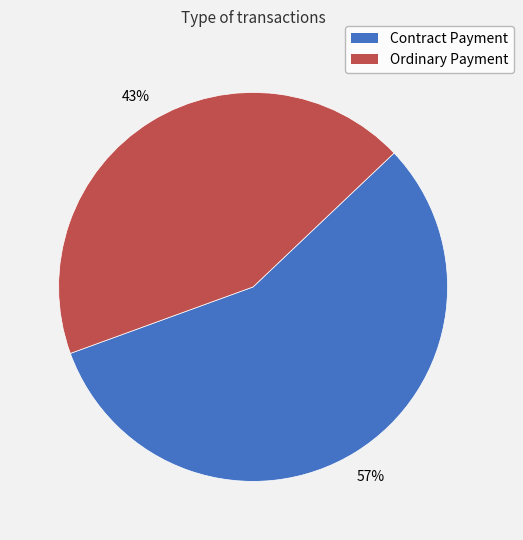

Is it true that Contract Payment is 51% of the pie?

False